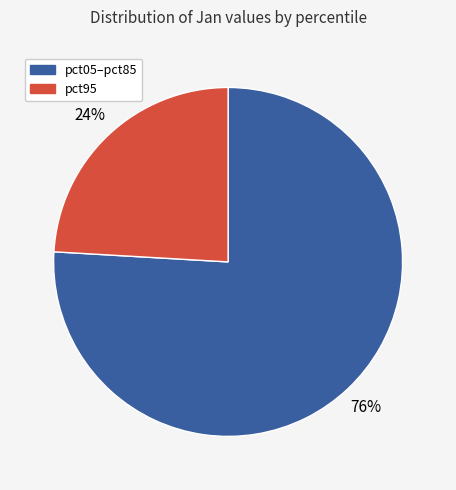

To the nearest percent, what is the difference between the largest and smallest slice percentages?

52%